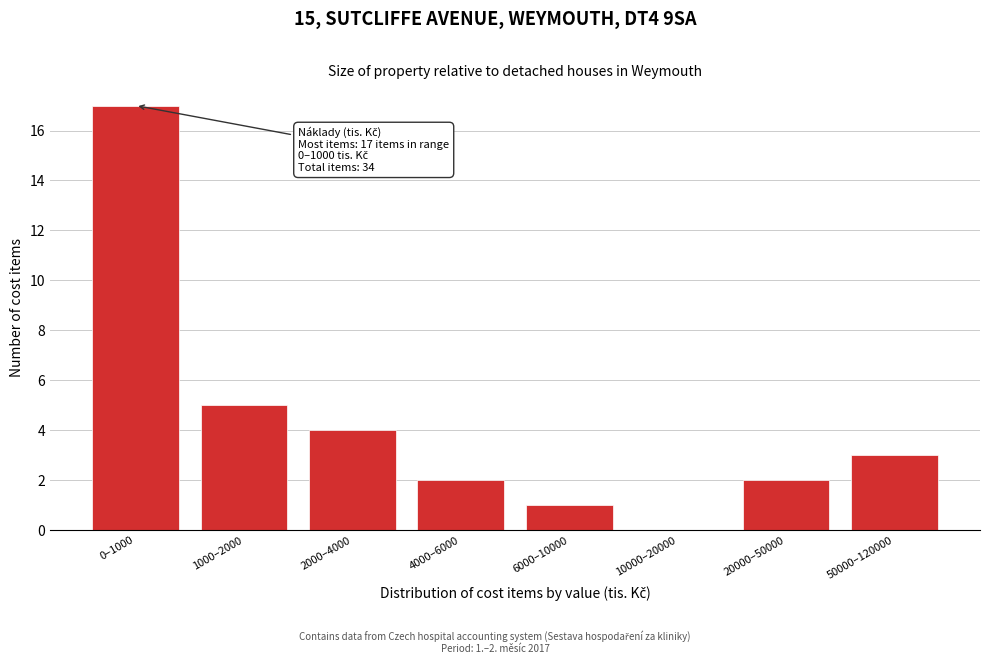

Reading right to left, transcribe all the data shown in this chart.

50000–120000=3	20000–50000=2	10000–20000=0	6000–10000=1	4000–6000=2	2000–4000=4	1000–2000=5	0–1000=17